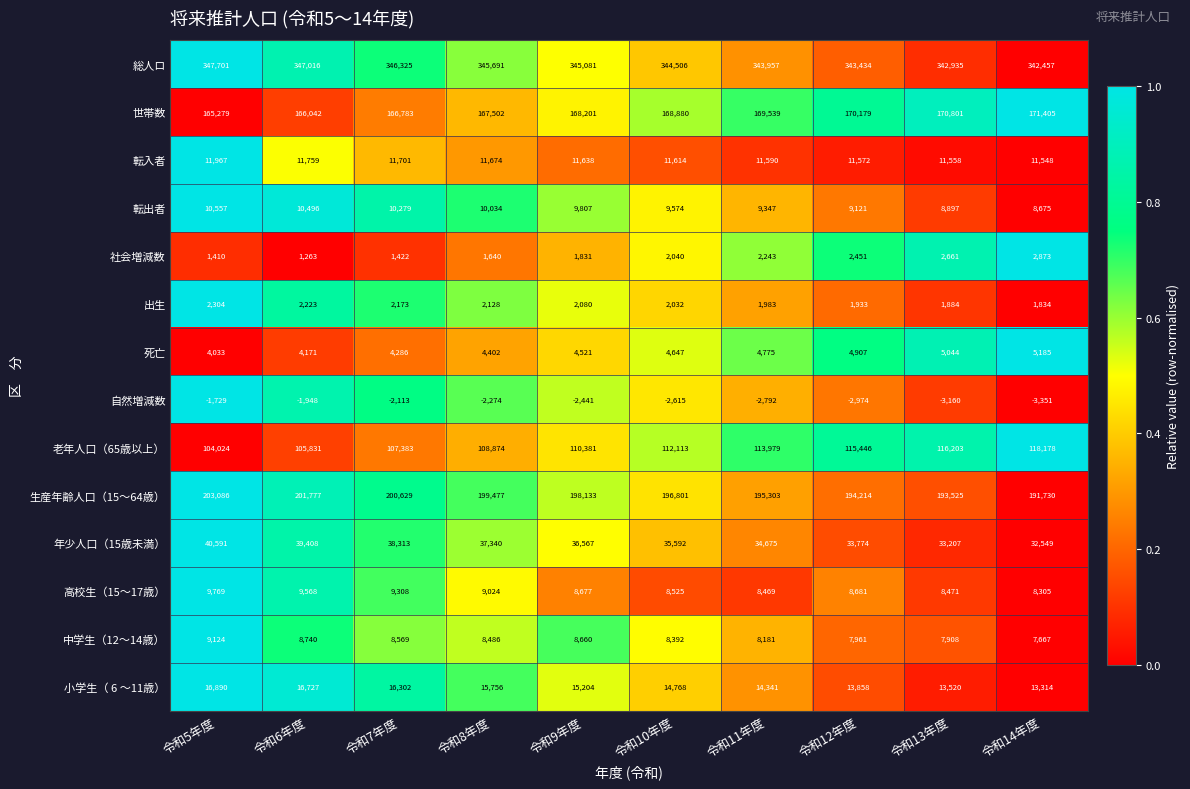

Rank the series by their maximum value, from lowest to highest.

自然増減数, 出生, 社会増減数, 死亡, 中学生（12～14歳）, 高校生（15～17歳）, 転出者, 転入者, 小学生（ 6 ～11歳）, 年少人口（15歳未満）, 老年人口（65歳以上）, 世帯数, 生産年齢人口（15～64歳）, 総人ロ